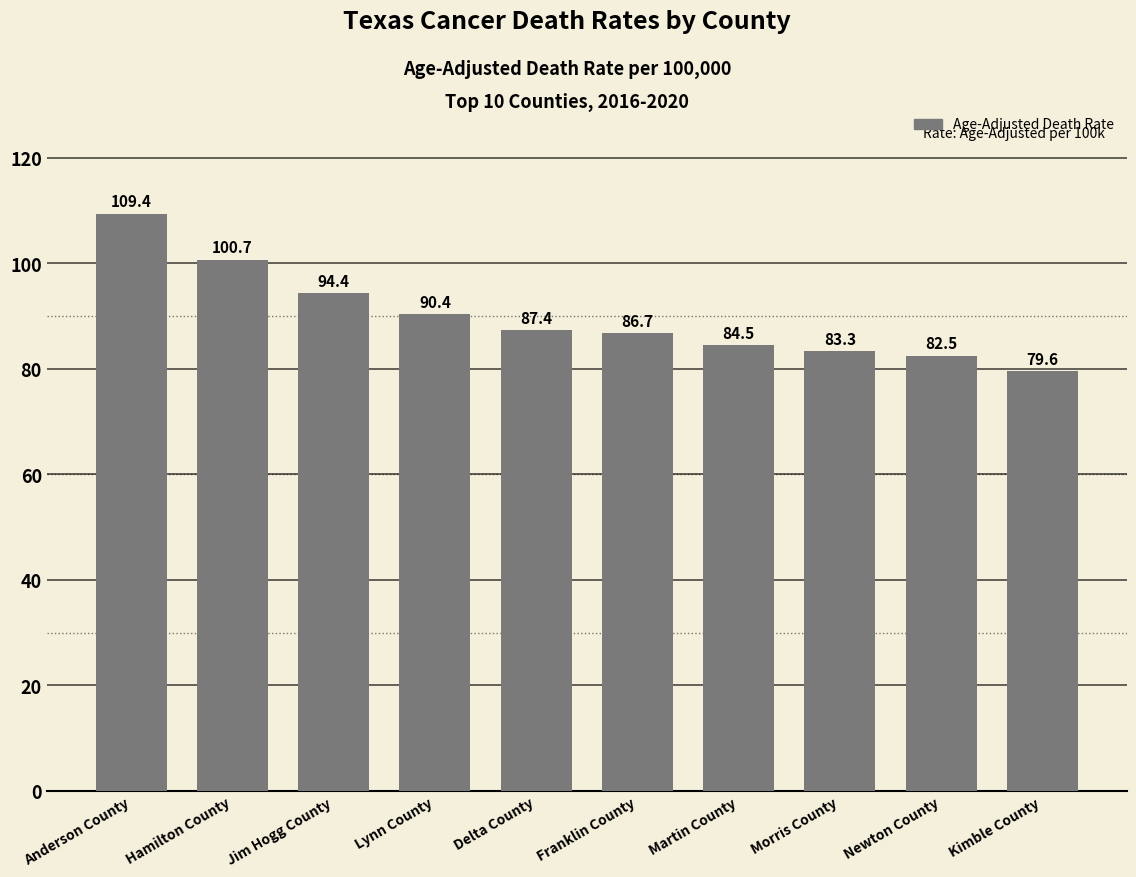

What is the difference between the maximum and minimum values?

29.8